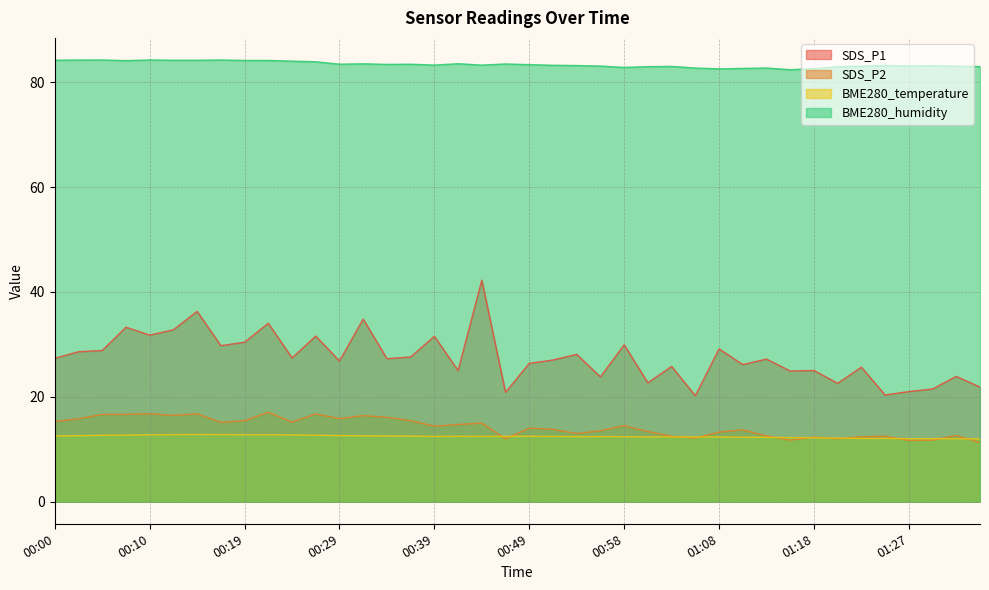

What is the difference between the maximum and minimum values in the SDS_P1 series?

22.1